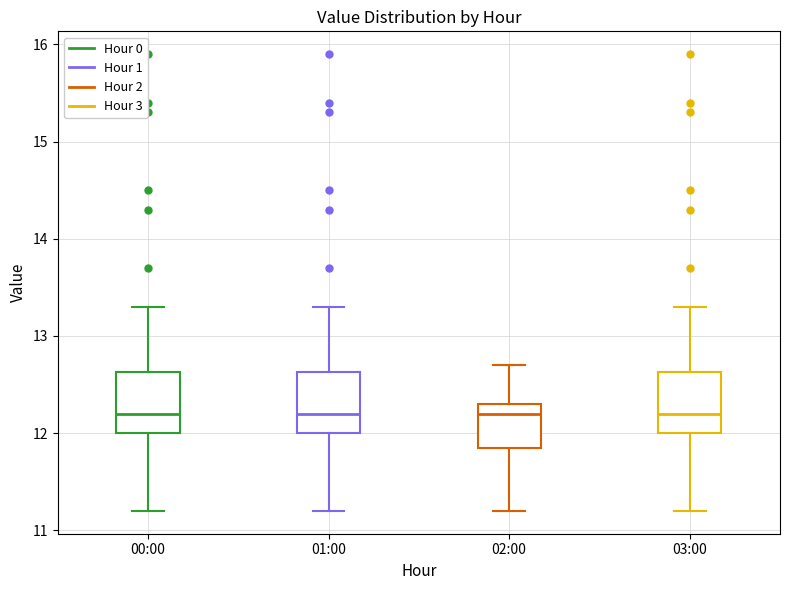

Reading left to right, transcribe this box plot: for each box, give where its median line is, the range the box spans, and where its two whiskers end, as read against the y-axis. The values are not printed on the chart, so give them approximately, as read against the axis.

00:00: median 12.2, box 12.0 to 12.6, whiskers 11.2 to 13.3
01:00: median 12.2, box 12.0 to 12.6, whiskers 11.2 to 13.3
02:00: median 12.2, box 11.9 to 12.3, whiskers 11.2 to 12.7
03:00: median 12.2, box 12.0 to 12.6, whiskers 11.2 to 13.3